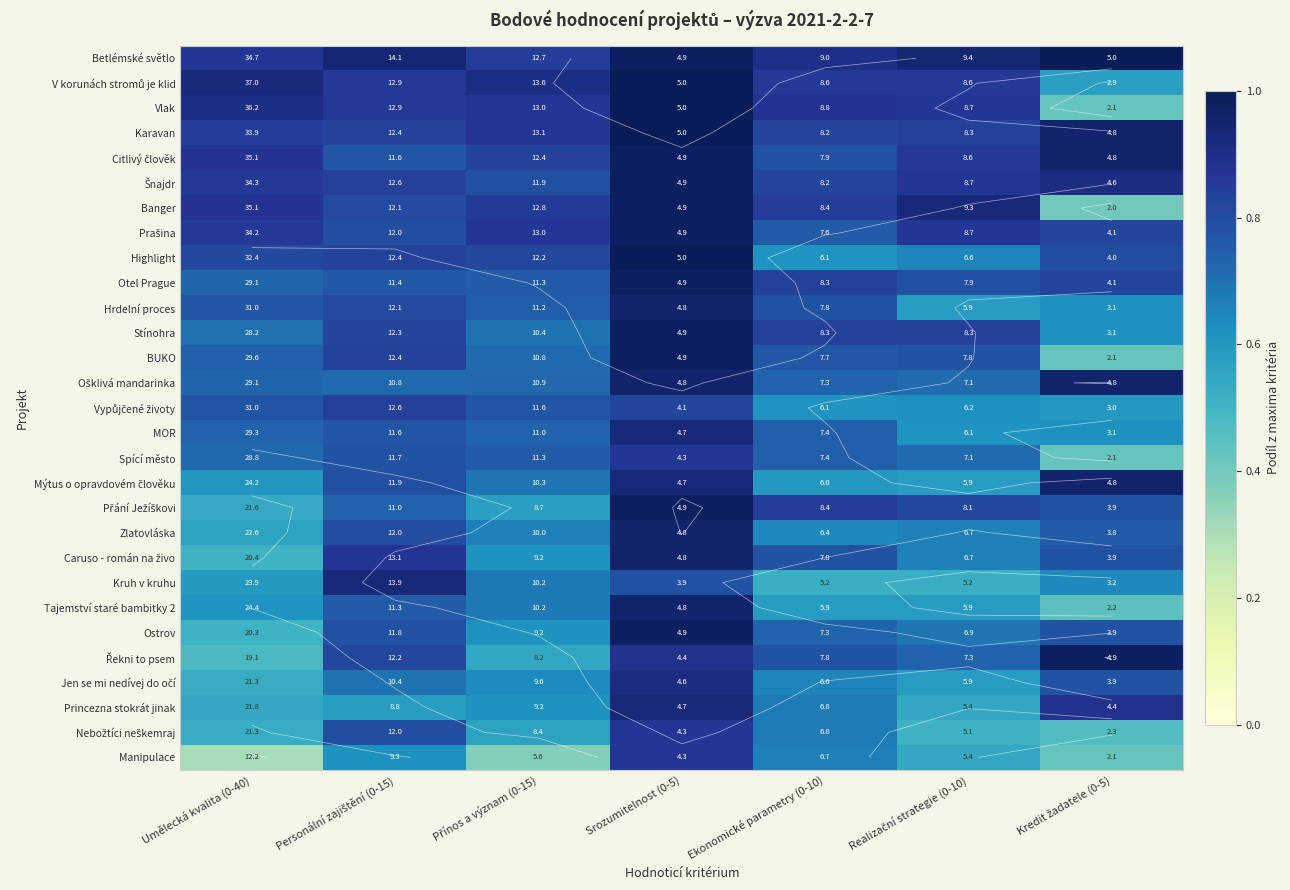

The value of Caruso - román na živo at Realizační strategie (0-10) is 0.3. True or false?

False